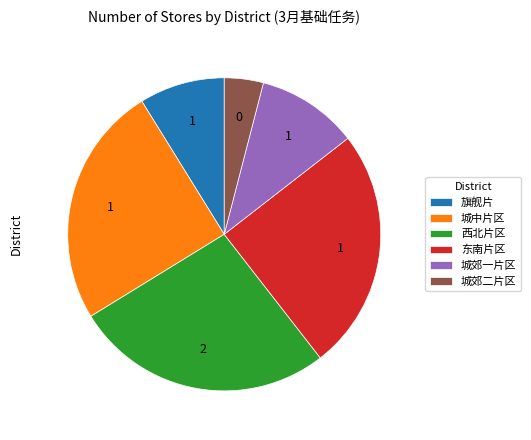

Between 城郊一片区 and 旗舰片, which is larger?

城郊一片区